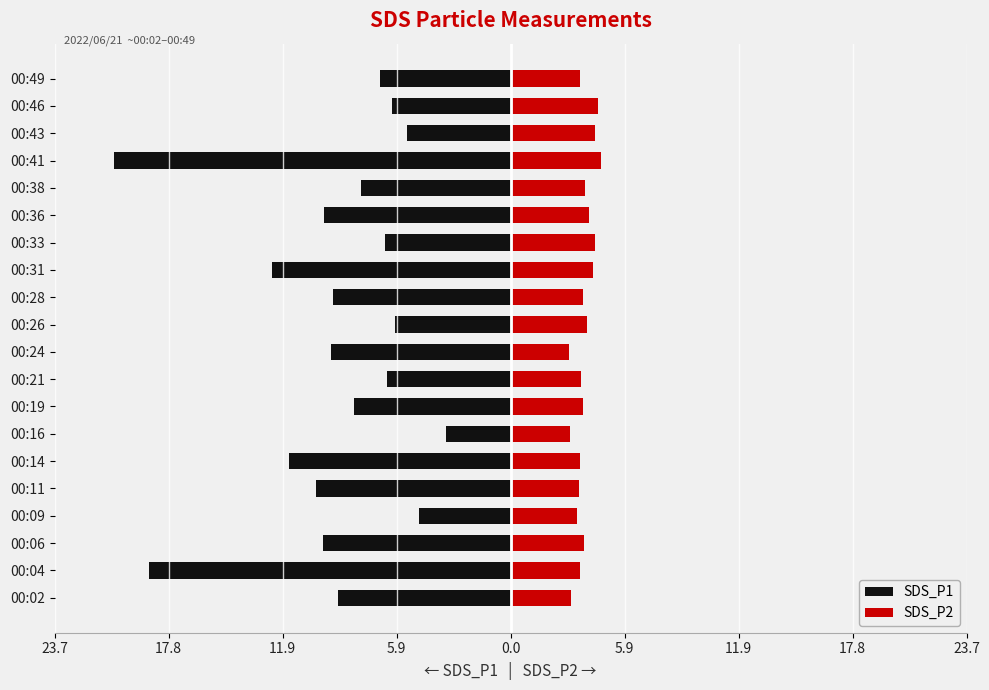

What is the highest value of the SDS_P2 series?

4.7